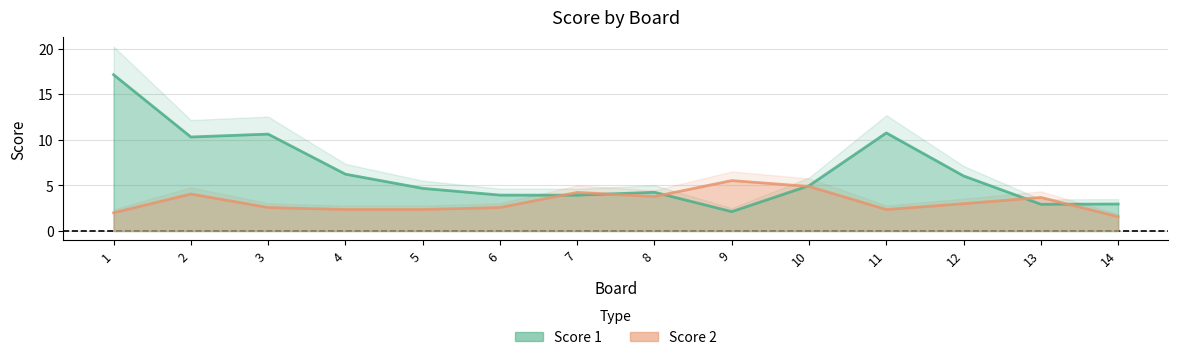

Rank the series by their maximum value, from lowest to highest.

Score 2, Score 1